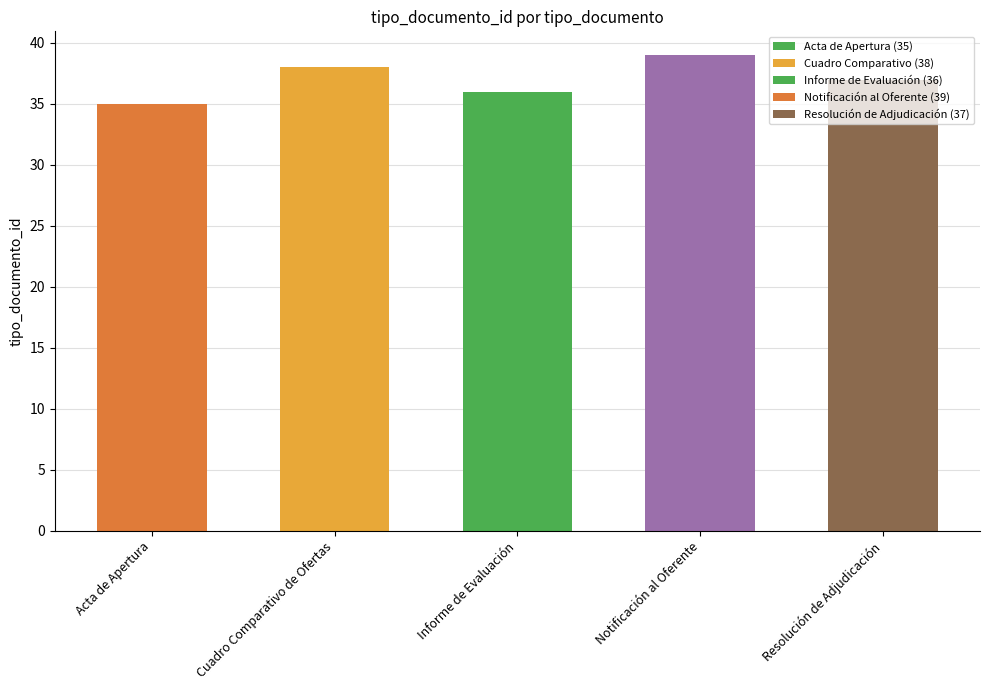

The value at Notificación al Oferente is 39. True or false?

True